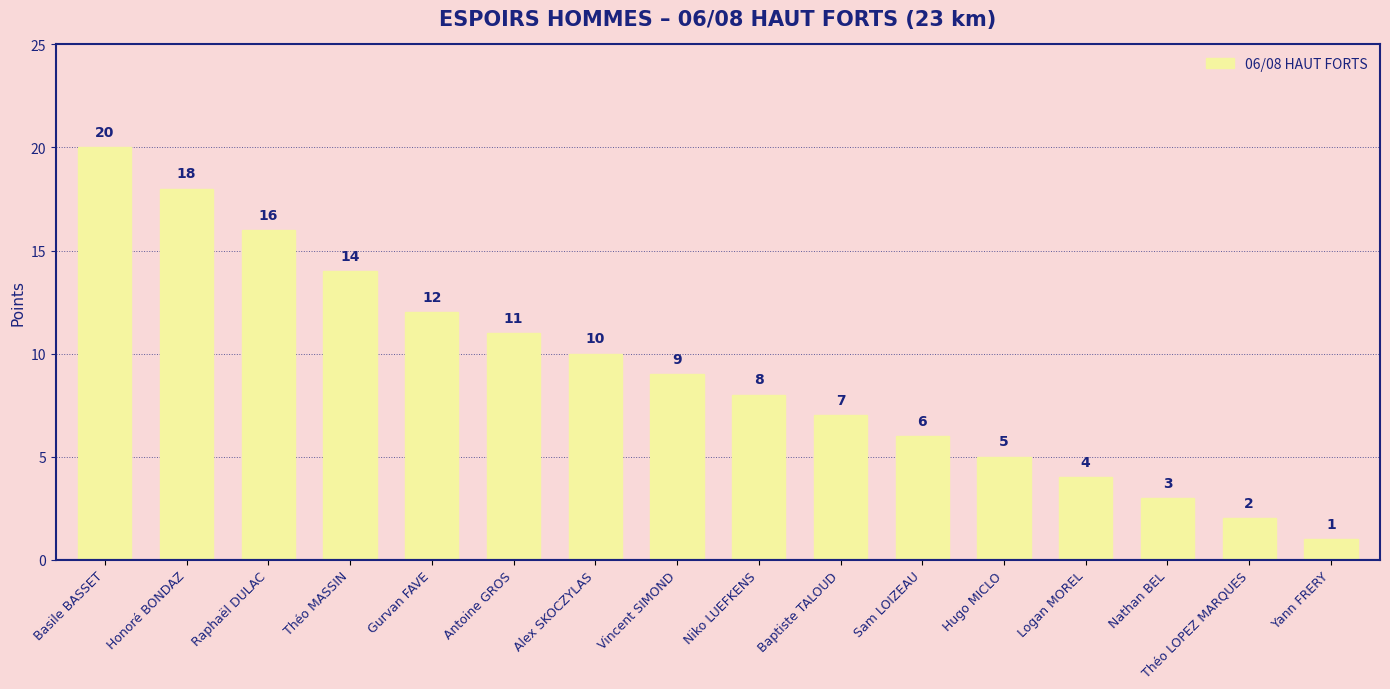

Is it true that the value at Nathan BEL is 3?

True